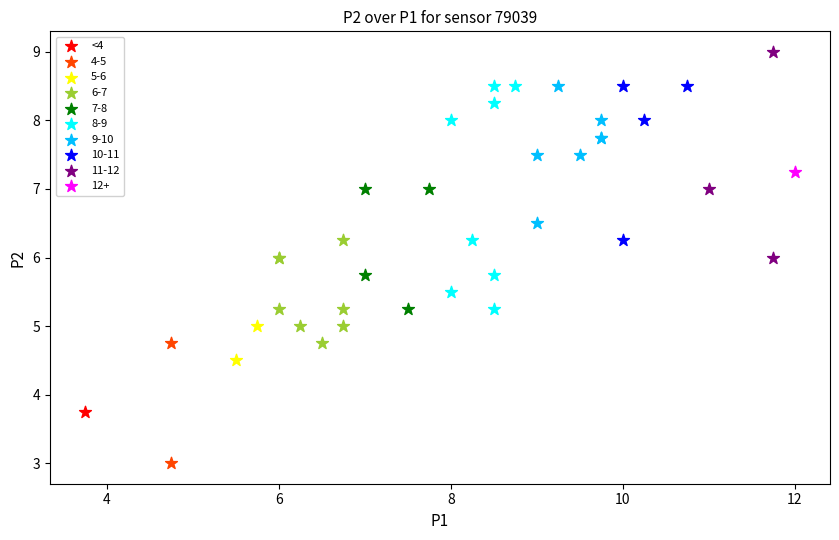

Which series reaches the maximum Y coordinate?

11-12